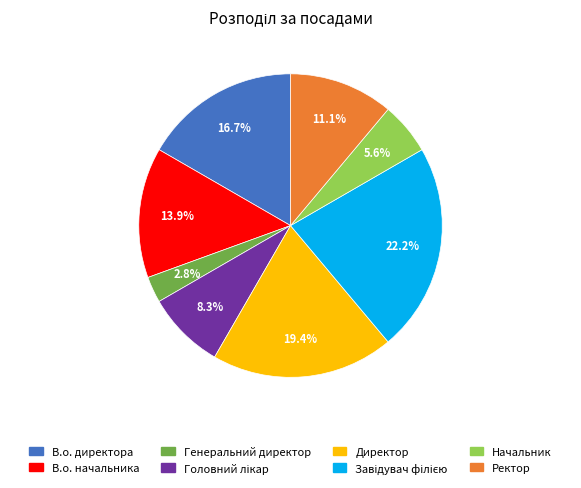

Does any single category account for the majority?

No